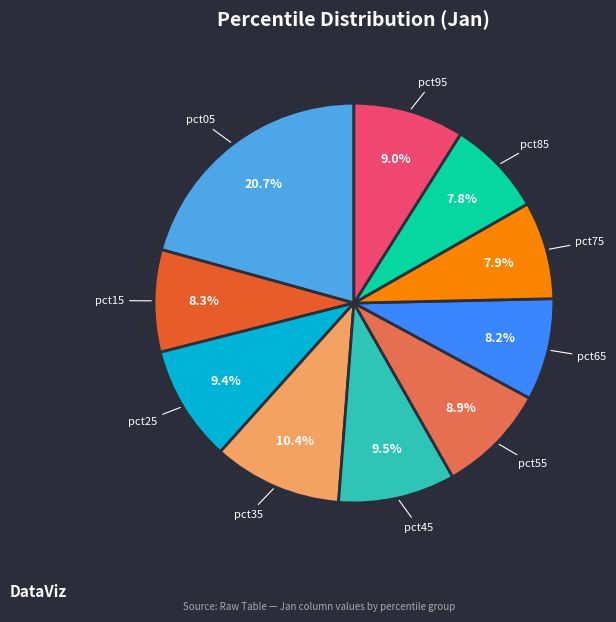

Which slice is the largest?

pct05